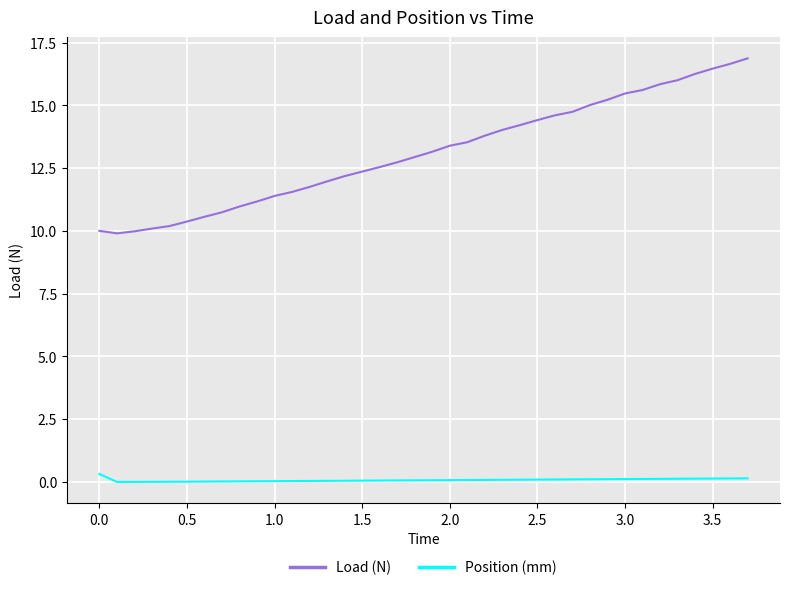

Which series has the widest spread of values?

Load (N)